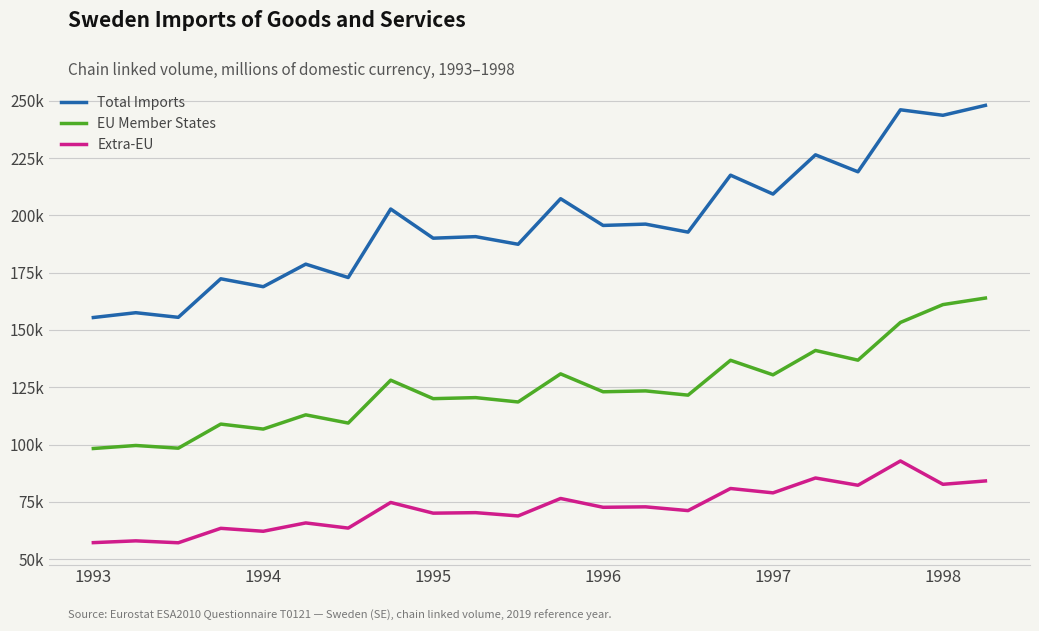

True or false: Total Imports and EU Member States intersect in this chart.

False